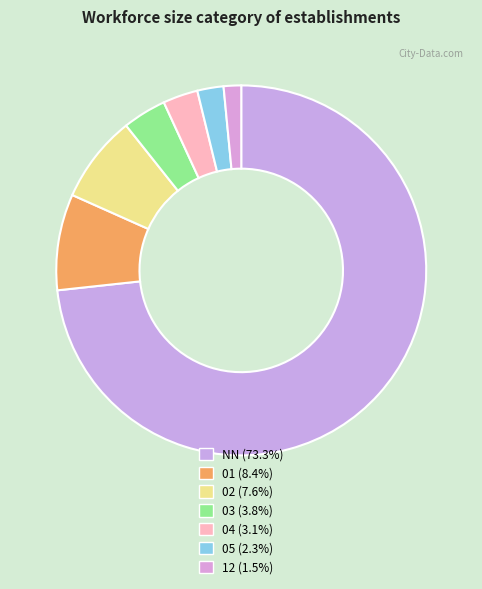

What is the ratio of the value at 02 to the value at 01?

0.9